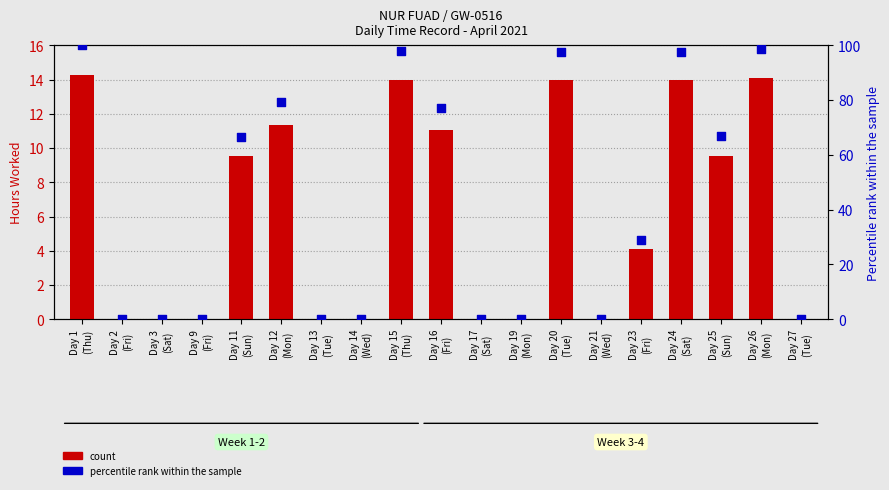

What are all the series names shown in the legend?

count, percentile rank within the sample